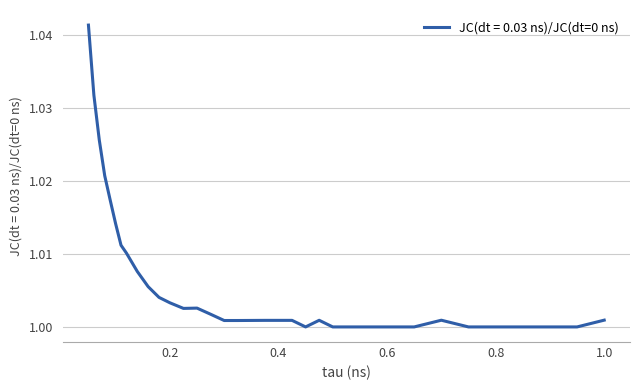

Reading left to right, what are all the values shown in this chart?

0.05=1.0	0.06=1.0	0.07=1.0	0.08=1.0	0.09=1.0	0.1=1.0	0.11=1.0	0.12=1.0	0.14=1.0	0.16=1.0	0.18=1.0	0.2=1.0	0.225=1.0	0.25=1.0	0.275=1.0	0.3=1.0	0.325=1.0	0.35=1.0	0.375=1.0	0.4=1.0	0.425=1.0	0.45=1.0	0.475=1.0	0.5=1.0	0.55=1.0	0.6=1.0	0.65=1.0	0.7=1.0	0.75=1.0	0.8=1.0	0.85=1.0	0.9=1.0	0.95=1.0	1.0=1.0